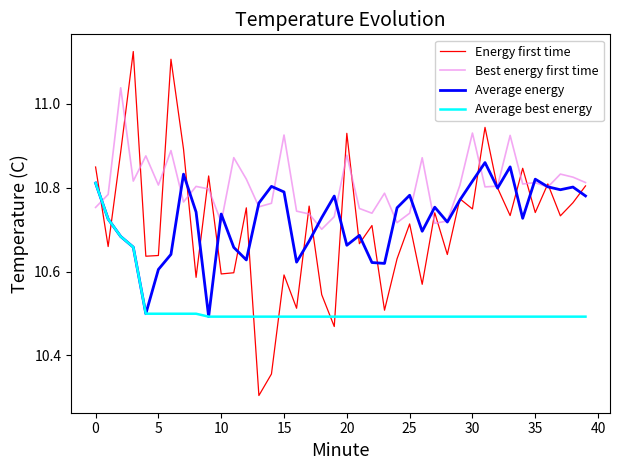

Which series ends up on top after the final intersection of Average best energy and Energy first time?

Energy first time